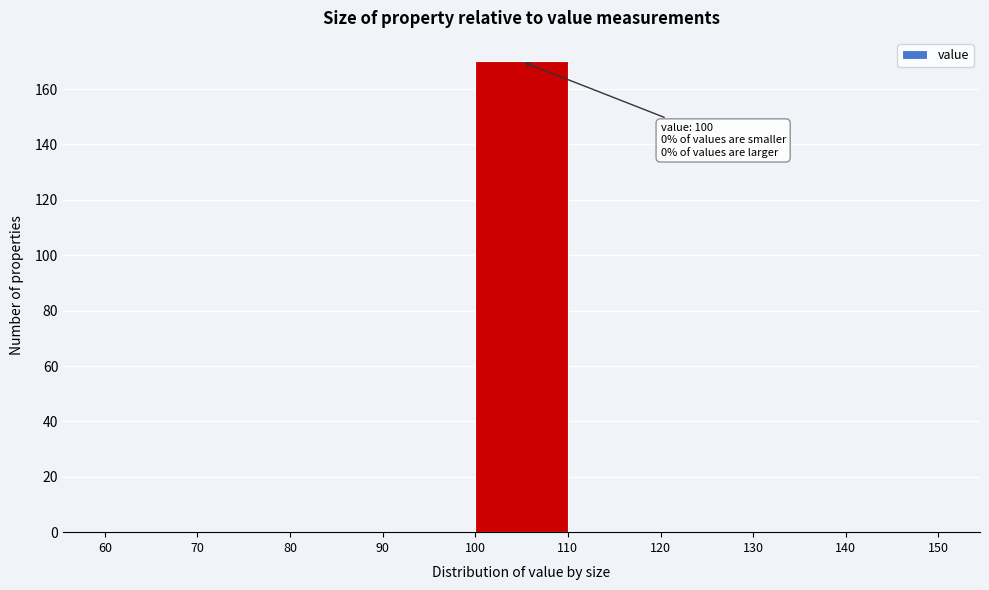

Which range on the x-axis has the tallest bar?

100 to 110